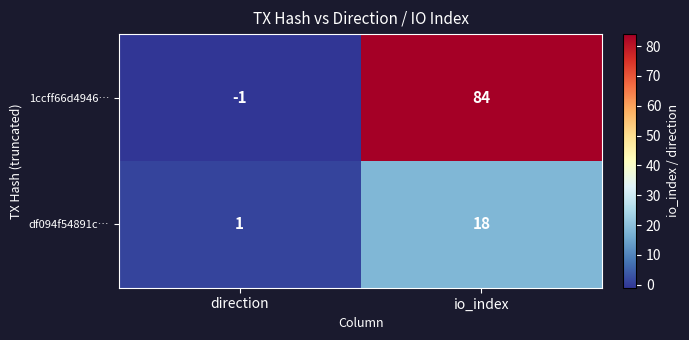

What is the smallest value displayed?

-1